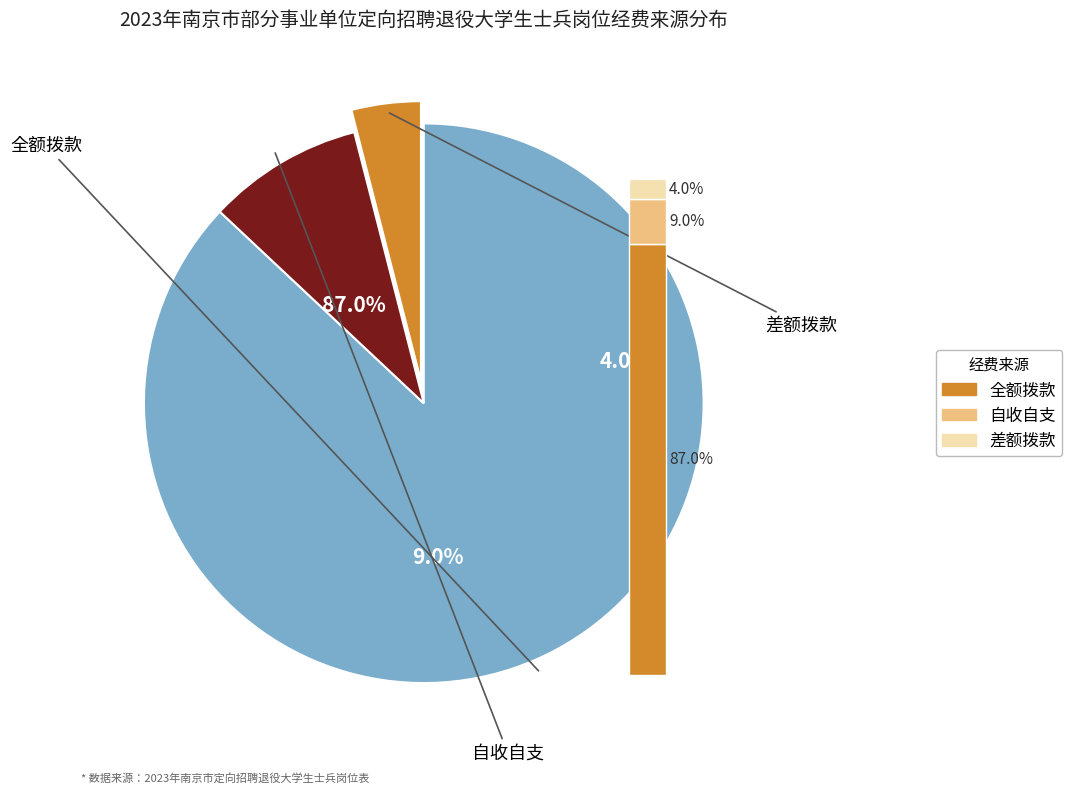

Is the sum of 差额拨款 and 自收自支 greater than half?

No